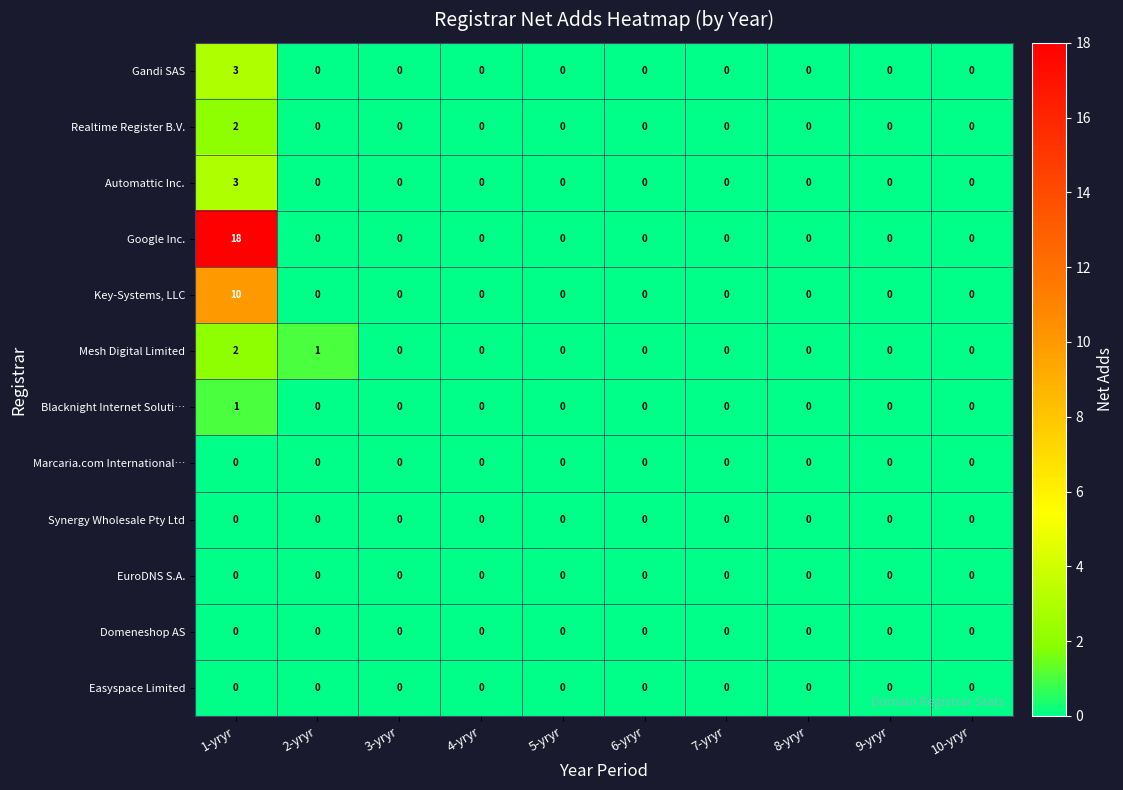

At which category is the sum across all series the highest?

1-yryr